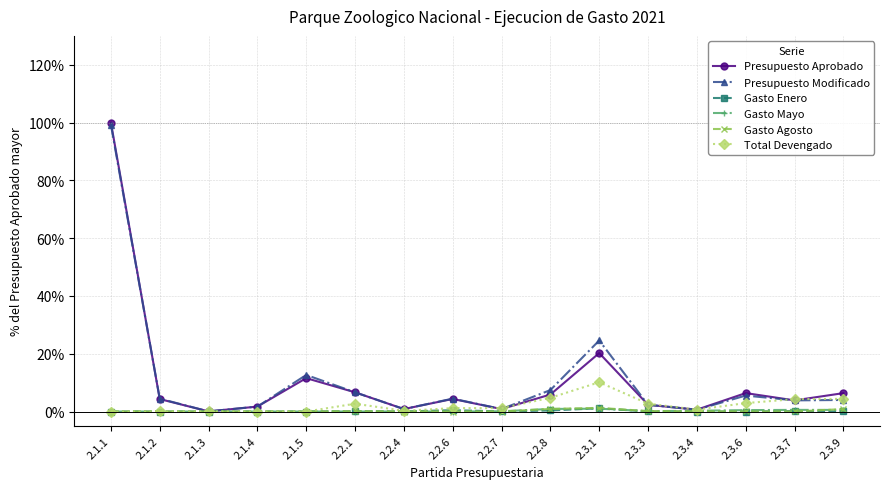

Where is Presupuesto Modificado nearest to the value 49?

2.3.1